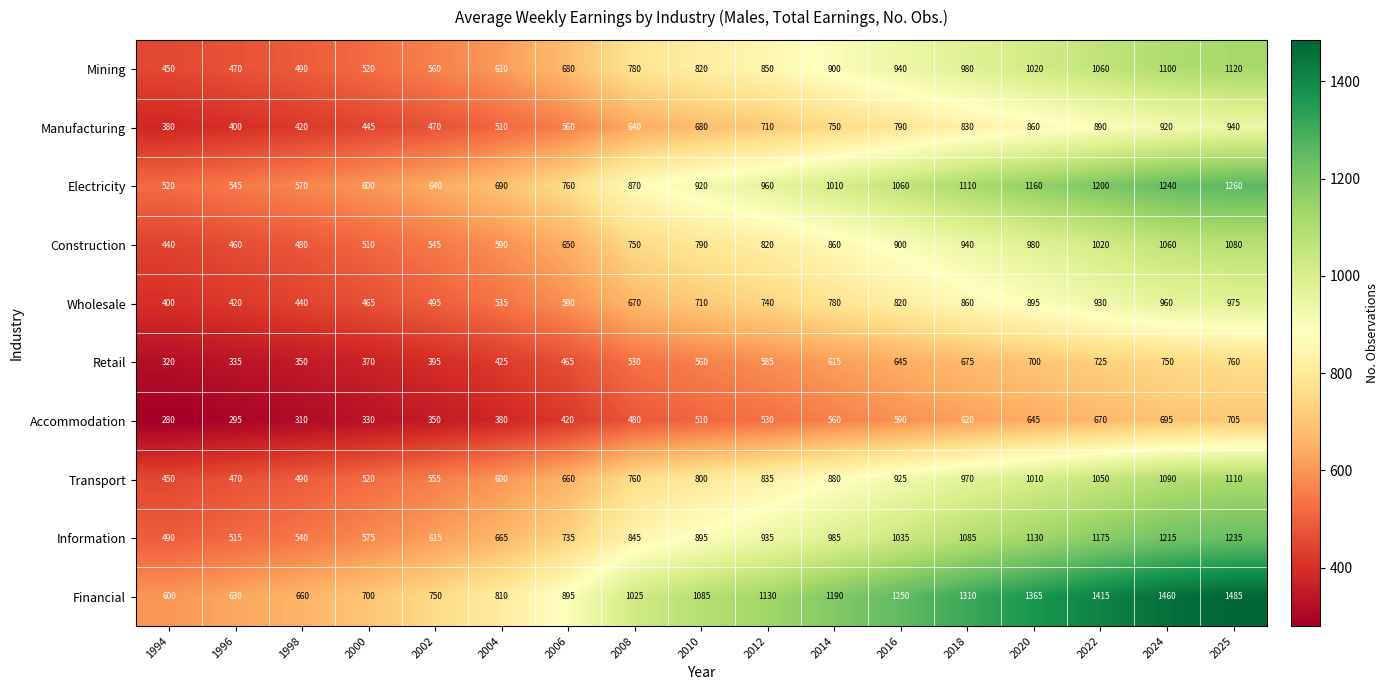

Count the number of data series in this chart.

10